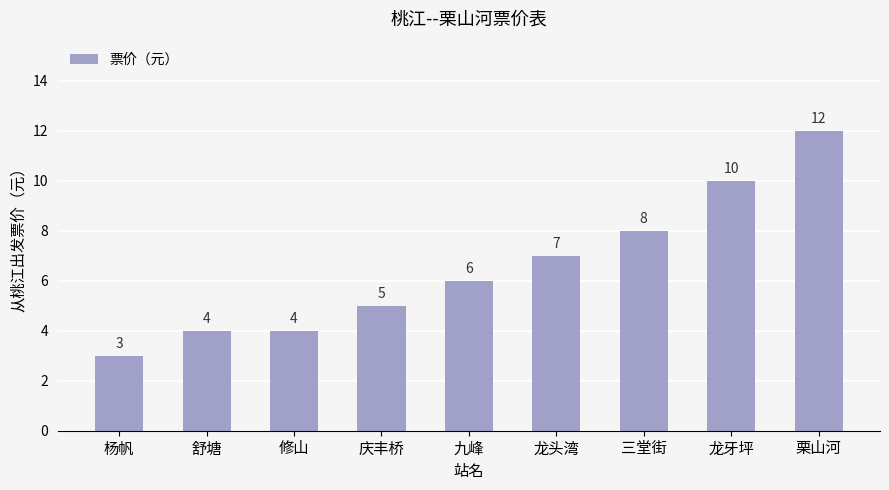

What is the sum of the values at 龙牙坪 and 庆丰桥?

15